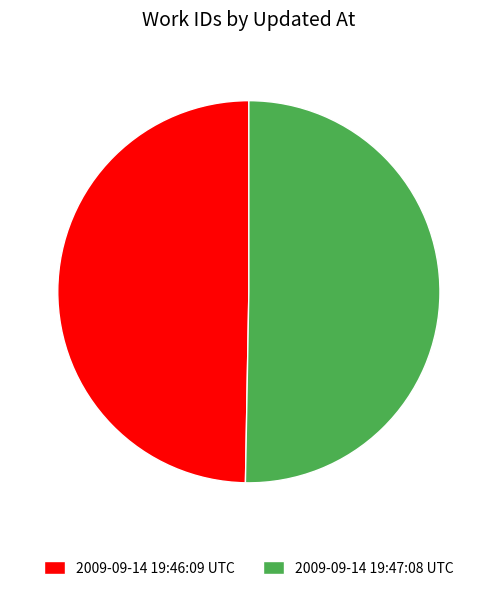

Which has a higher value, 2009-09-14 19:46:09 UTC or 2009-09-14 19:47:08 UTC?

2009-09-14 19:47:08 UTC